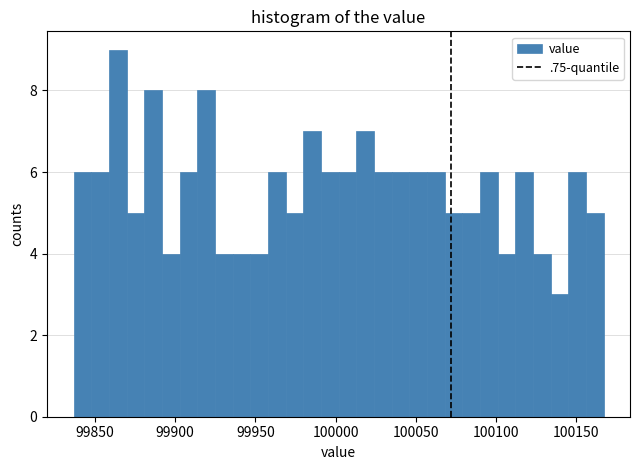

Around what value on the x-axis is the tallest bar? Give the approximate position of its centre, as read against the axis.

99865